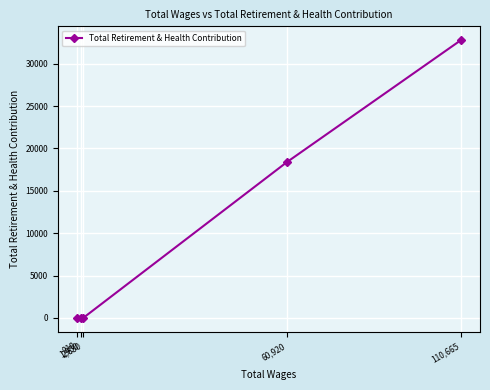

What is the average value?

10233